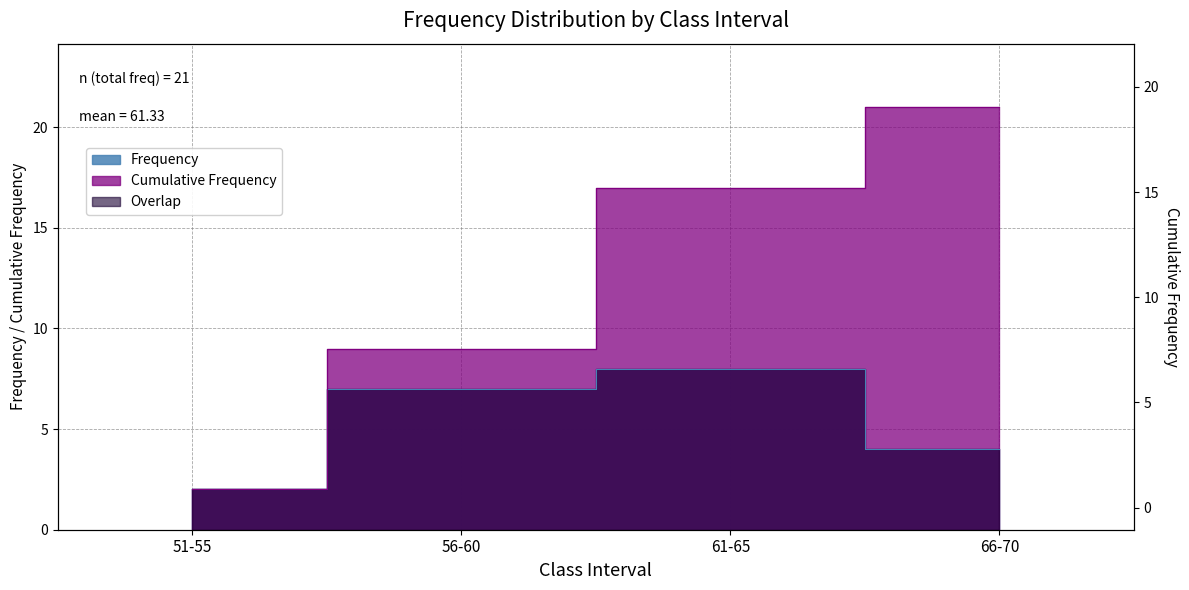

How many categories are shown in the chart?

4